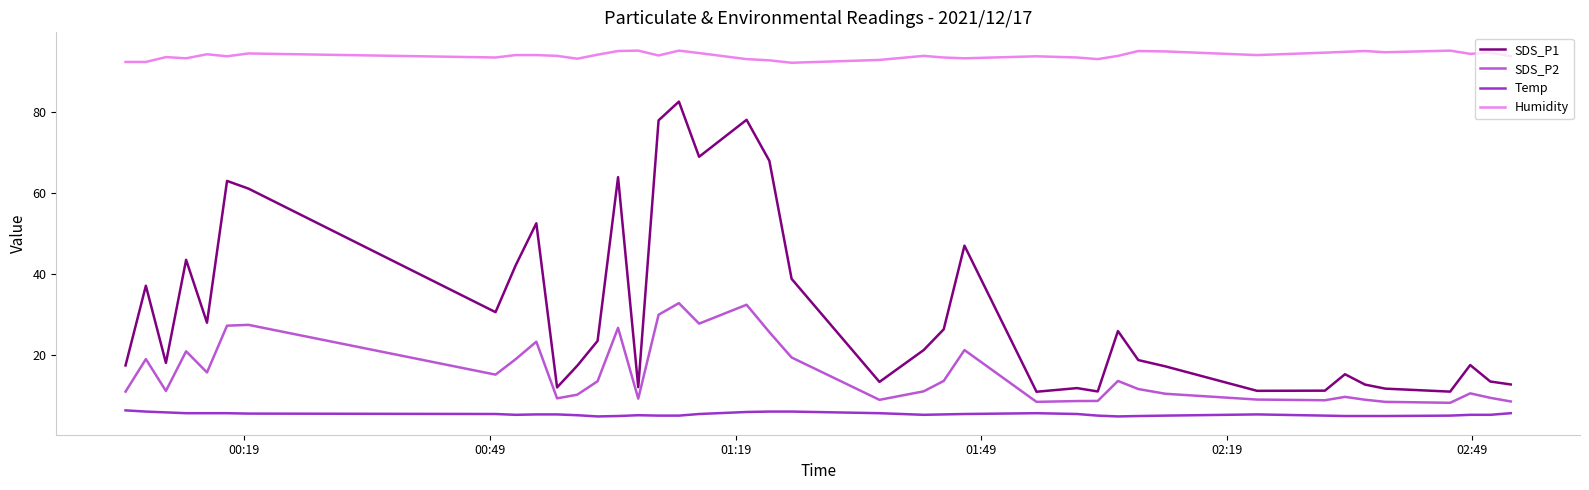

True or false: SDS_P1 and SDS_P2 cross at least once.

False